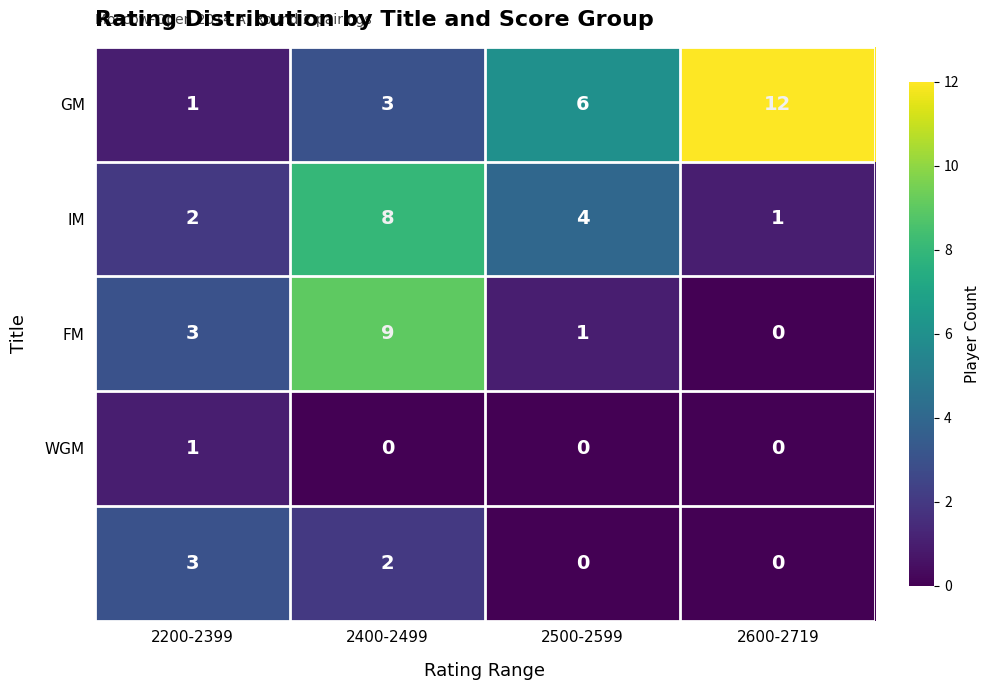

What is the greatest value displayed?

12